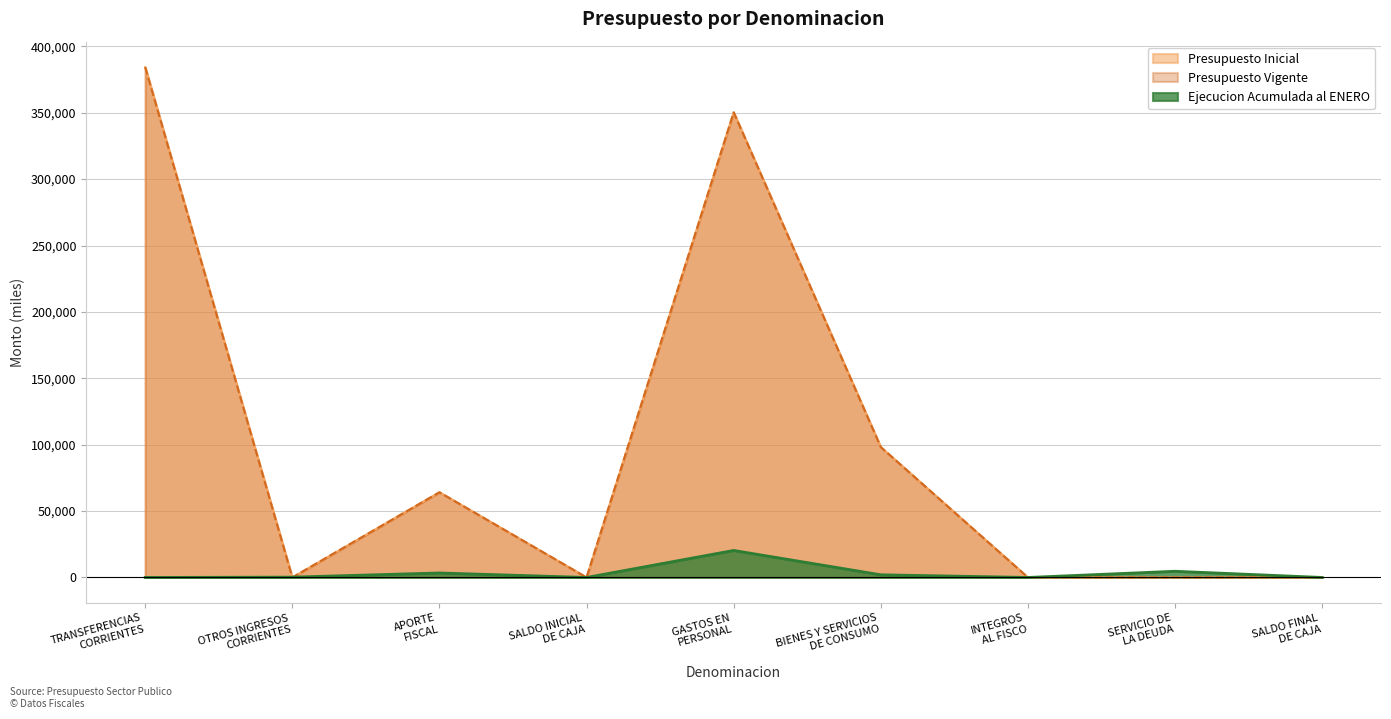

What is the average value of the Ejecucion Acumulada series?

3406